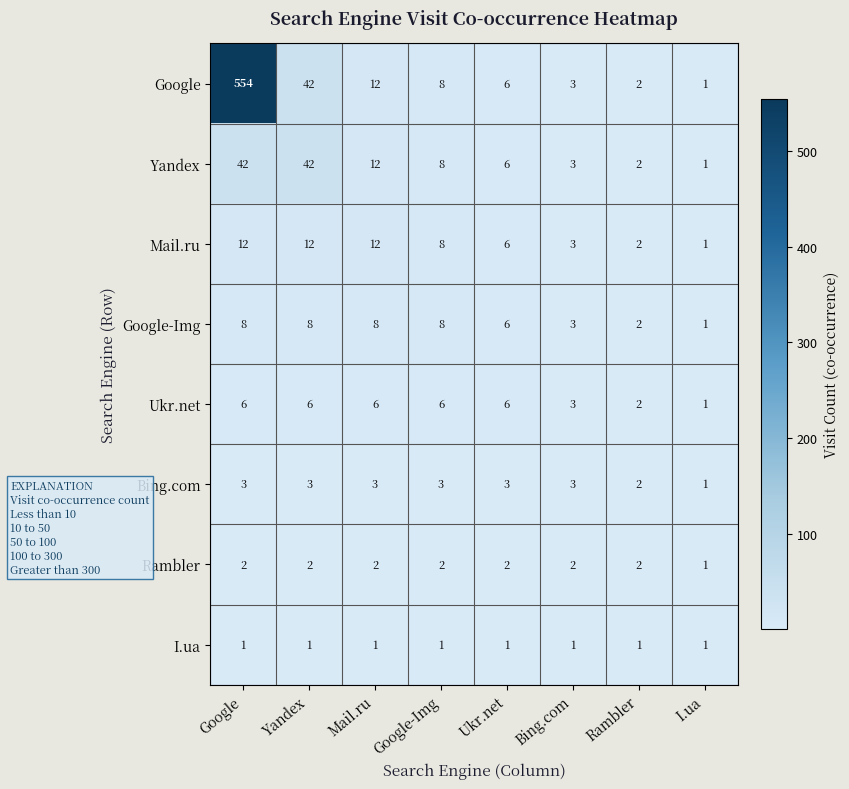

What is the sum of all Mail.ru values?

56